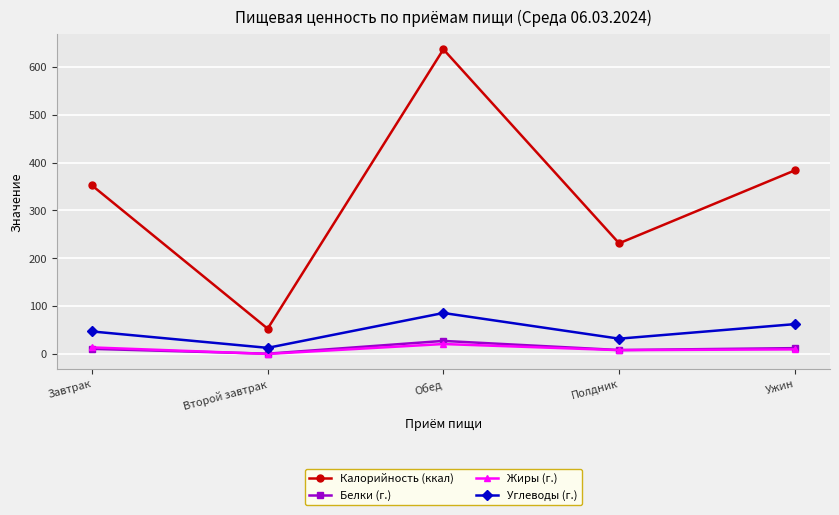

At which category is the sum across all series the highest?

Обед